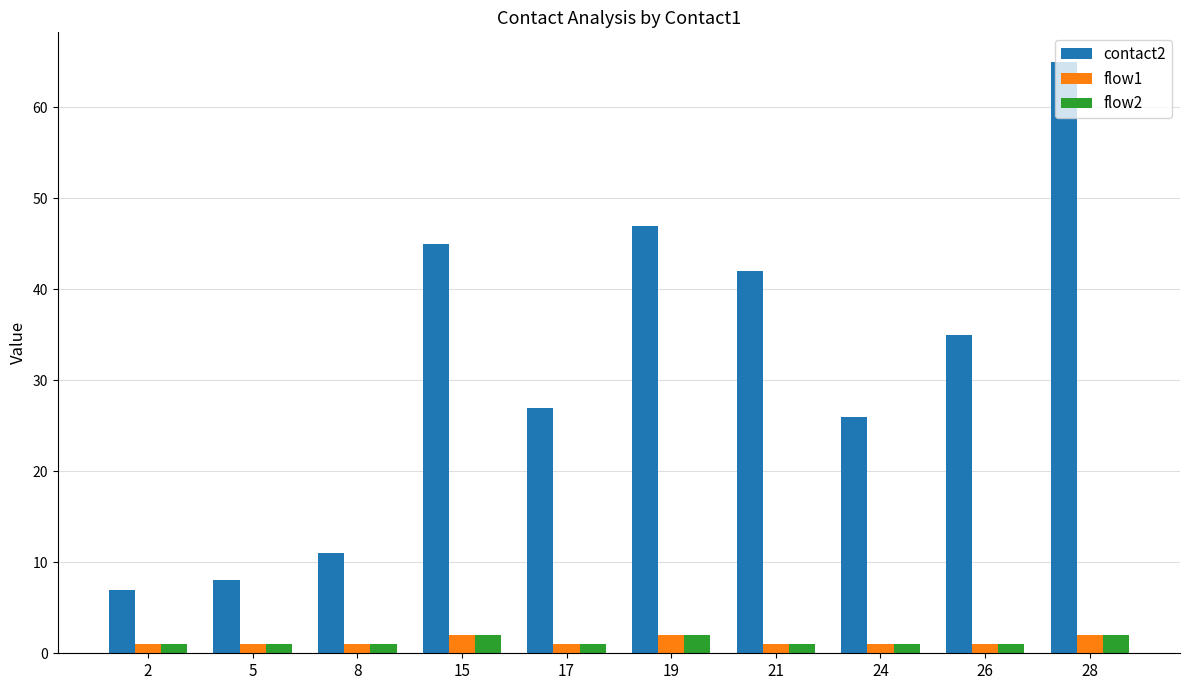

What is the value of the contact2 bar at the 5th from the left?

27